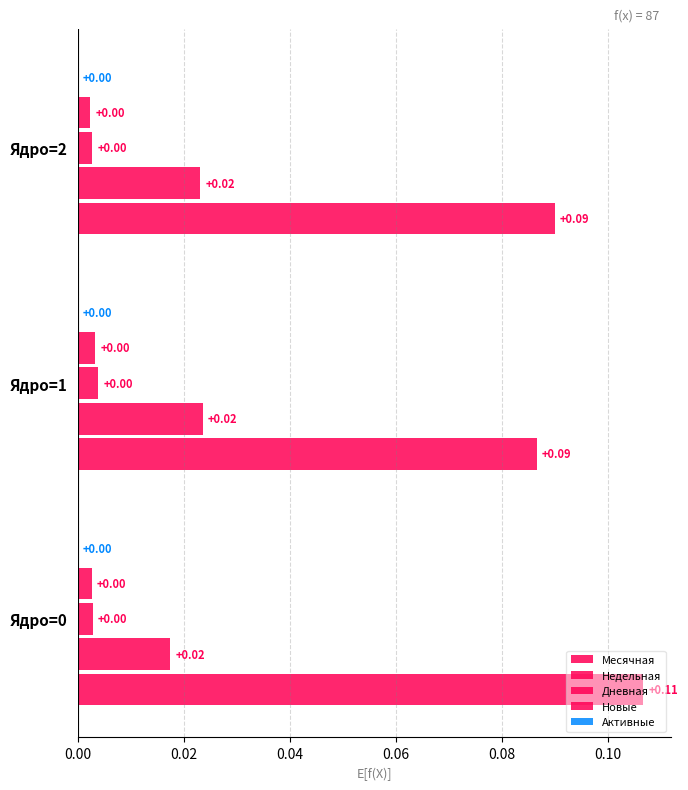

How many series are shown in this chart?

4